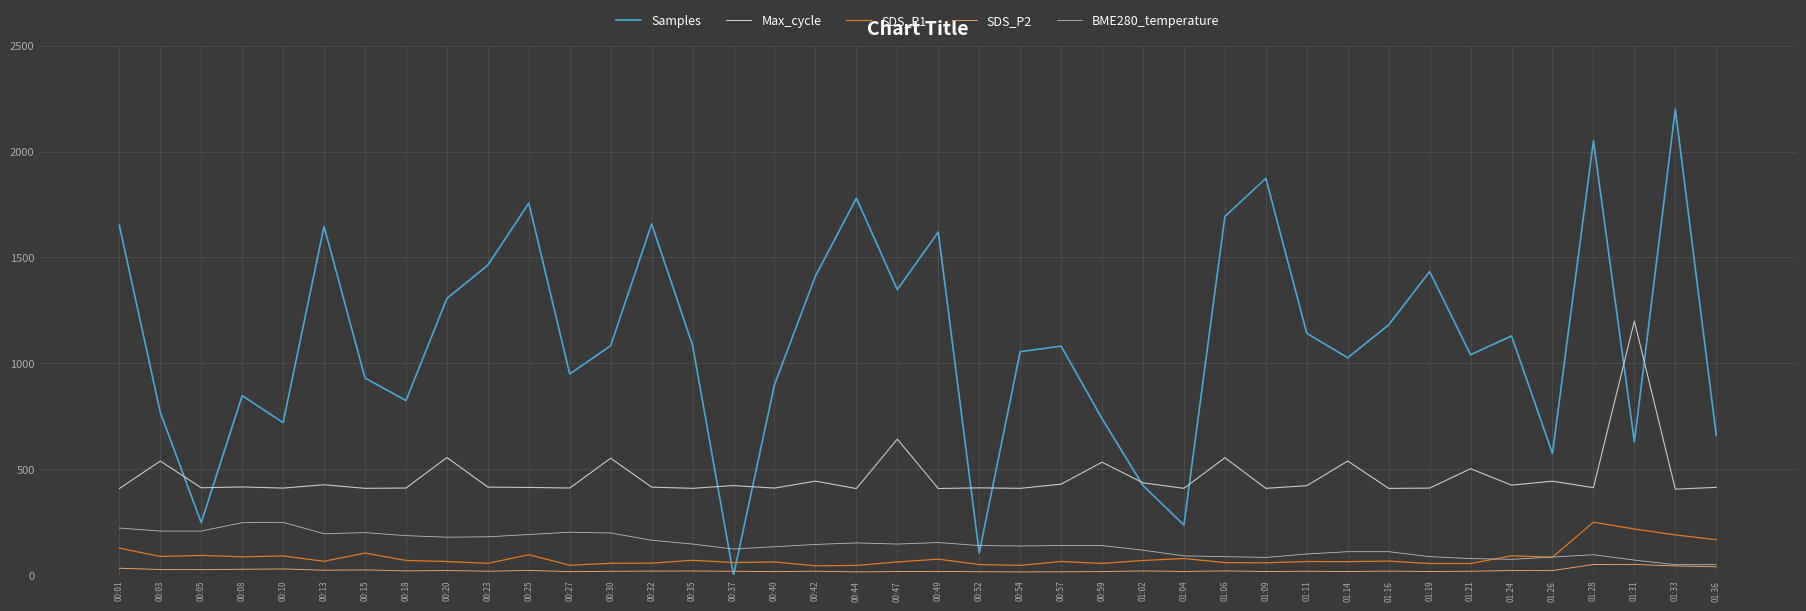

Between 00:08 and 00:40, which series saw the biggest shift?

BME280_temperature